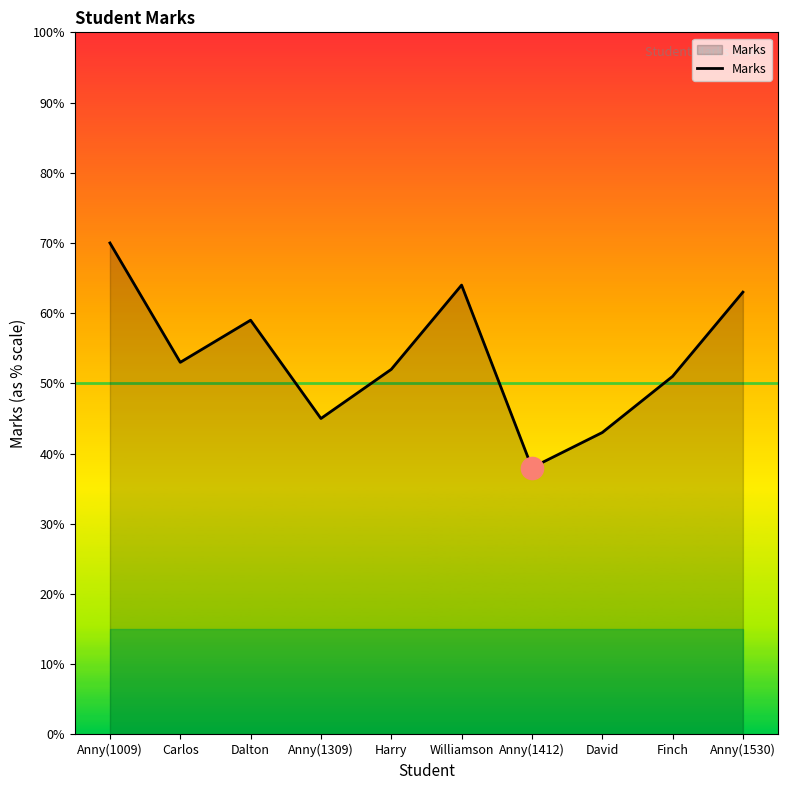

Which label corresponds to the smallest value in the chart?

Anny(1412)